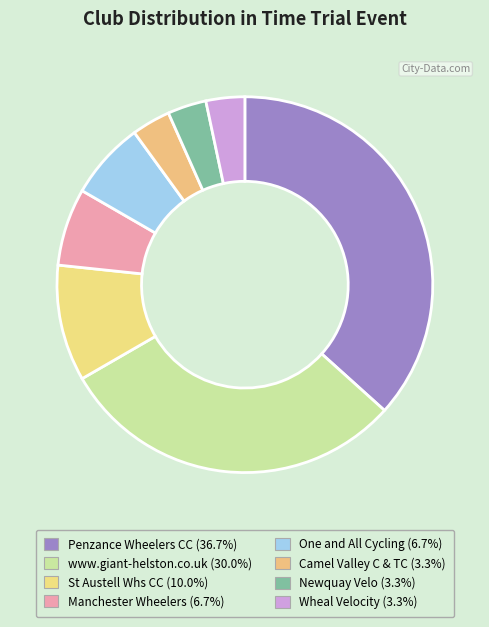

How many segments does this pie chart have?

8